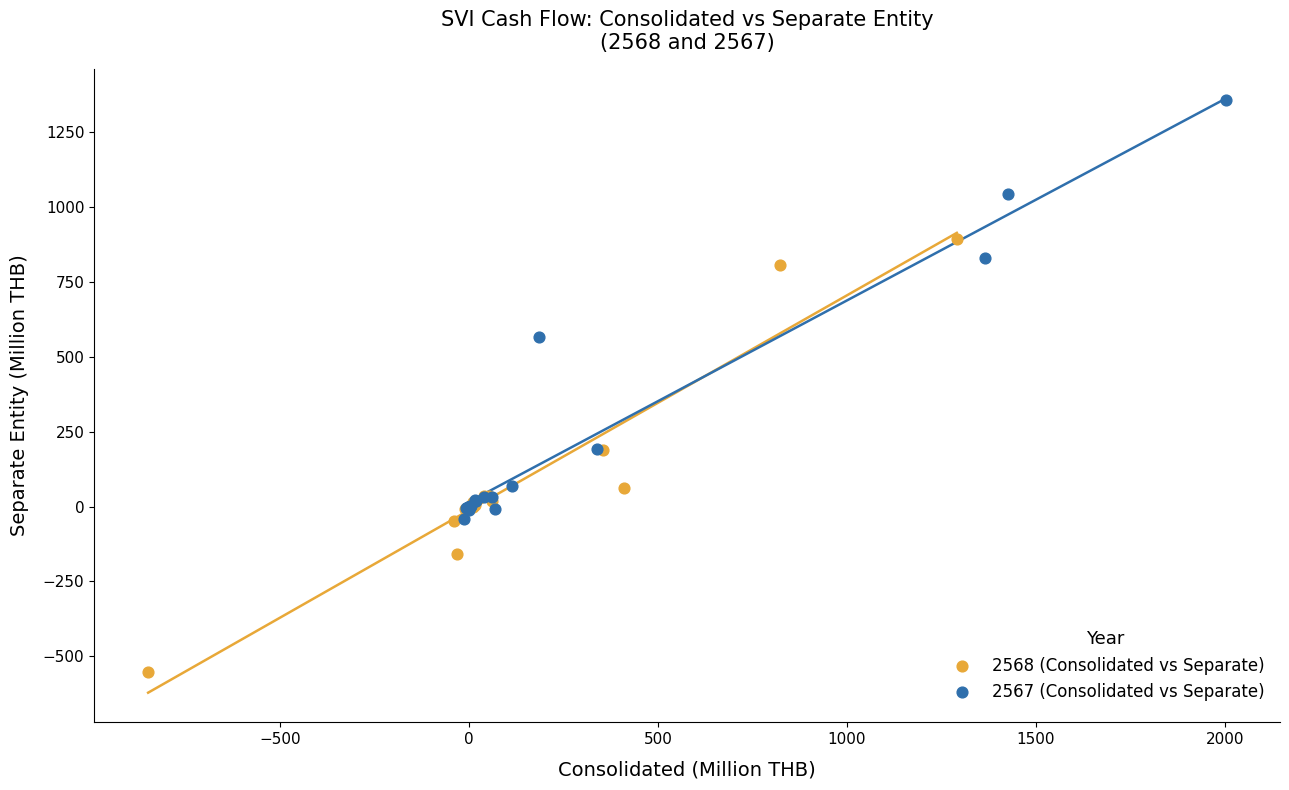

Which series has the widest spread of Y values?

2568 (Consolidated vs Separate)